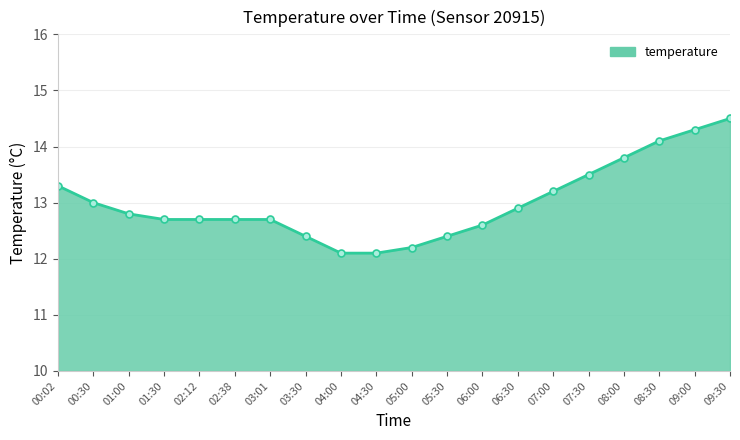

The chart shows a value of 21.3 at 08:30. True or false?

False